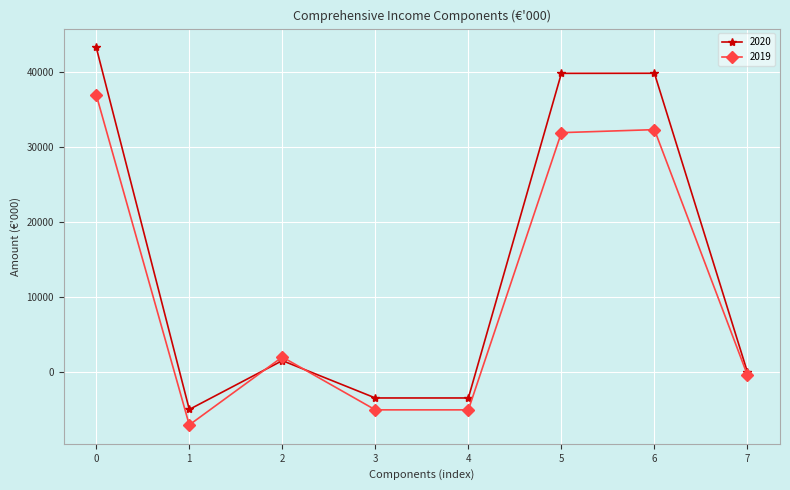

Which series has the widest spread of values?

2020